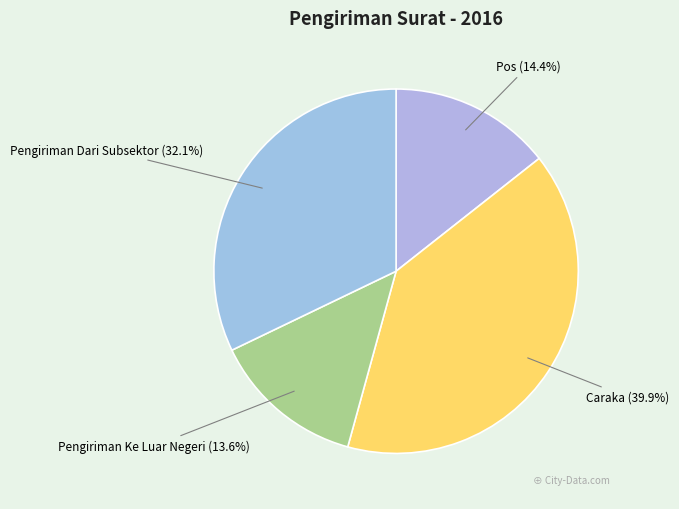

Is it true that Pos is 22% of the pie?

False